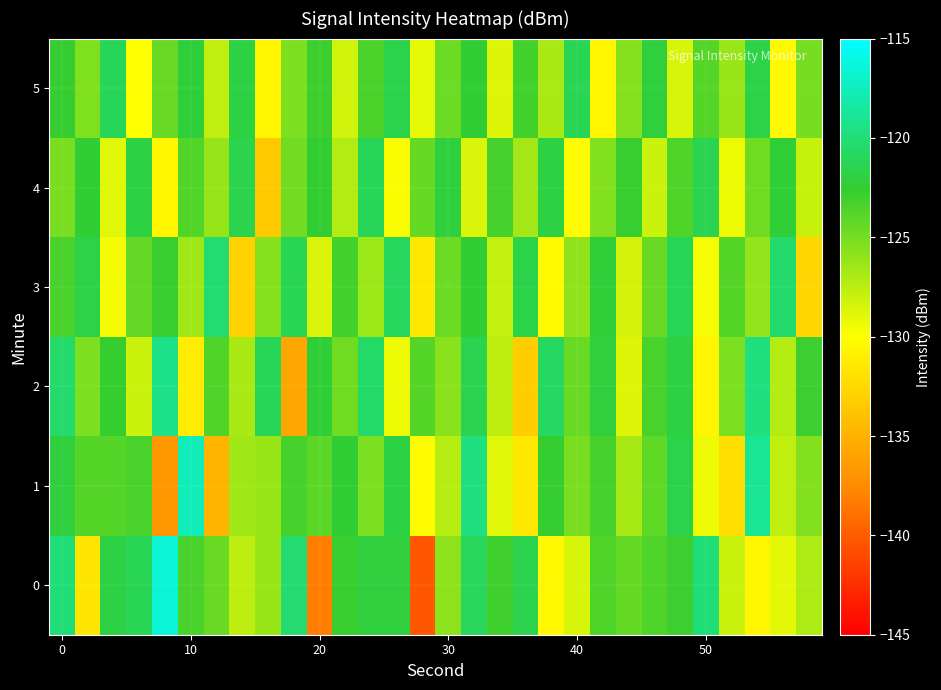

Reading right to left, list all the values displayed in this chart.

0: -127.0	-129.0	-130.6	-128.0	-120.0	-122.9	-123.7	-124.5	-123.6	-128.5	-130.4	-121.5	-123.0	-121.0	-125.9	-140.2	-122.1	-122.1	-122.8	-138.3	-120.4	-126.3	-127.6	-124.5	-123.4	-116.6	-121.3	-121.9	-131.6	-119.9
1: -125.5	-127.7	-118.9	-132.1	-129.4	-121.6	-124.2	-126.8	-123.3	-125.1	-122.7	-131.5	-128.9	-119.6	-127.4	-130.2	-121.8	-125.3	-122.5	-124.1	-123.3	-126.4	-126.6	-134.7	-117.6	-136.8	-123.4	-123.9	-123.8	-122.0
2: -122.9	-127.3	-119.7	-125.2	-130.6	-121.9	-123.4	-128.8	-122.1	-124.5	-120.8	-133.2	-127.6	-121.4	-125.7	-123.9	-129.3	-120.6	-124.8	-122.3	-135.7	-121.1	-126.9	-123.6	-131.2	-119.4	-128.1	-122.7	-125.3	-120.5
3: -132.6	-120.4	-126.1	-123.8	-129.7	-121.1	-124.6	-128.4	-122.2	-125.9	-130.3	-121.6	-127.8	-122.5	-124.7	-131.5	-120.9	-126.4	-123.1	-128.7	-121.3	-125.6	-132.9	-120.2	-126.5	-122.8	-124.3	-129.6	-121.7	-123.4
4: -127.9	-122.3	-124.8	-129.3	-121.4	-123.6	-128.1	-122.8	-125.5	-130.2	-121.9	-126.7	-123.3	-128.6	-122.1	-124.4	-129.8	-121.2	-127.3	-122.6	-124.9	-133.4	-121.5	-126.2	-123.7	-130.5	-121.8	-128.9	-122.4	-125.1
5: -125.0	-130.4	-121.7	-126.3	-123.8	-128.5	-122.1	-125.6	-130.7	-121.3	-126.9	-123.2	-128.8	-122.4	-124.7	-129.1	-121.6	-123.5	-128.3	-122.9	-125.3	-130.6	-121.8	-127.7	-122.2	-124.5	-129.9	-121.1	-125.4	-122.7